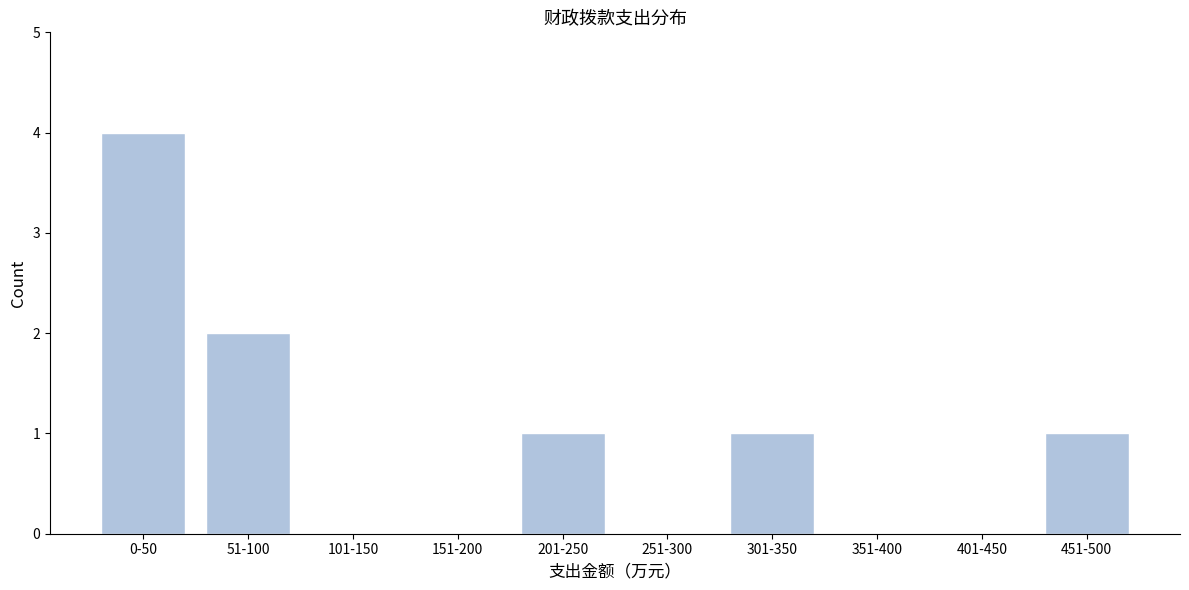

Reading left to right, what are all the values shown in this chart?

0-50=4	51-100=2	101-150=0	151-200=0	201-250=1	251-300=0	301-350=1	351-400=0	401-450=0	451-500=1